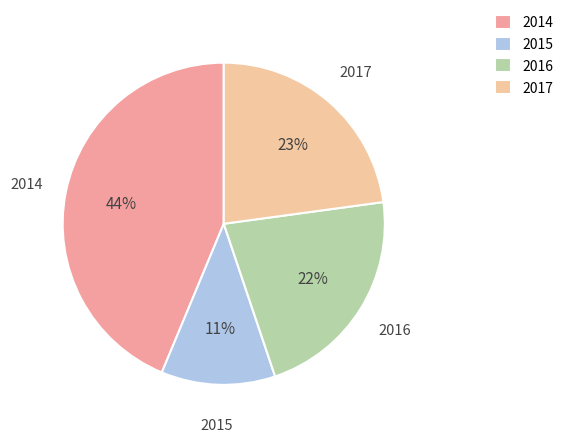

How many slices are in this pie chart?

4